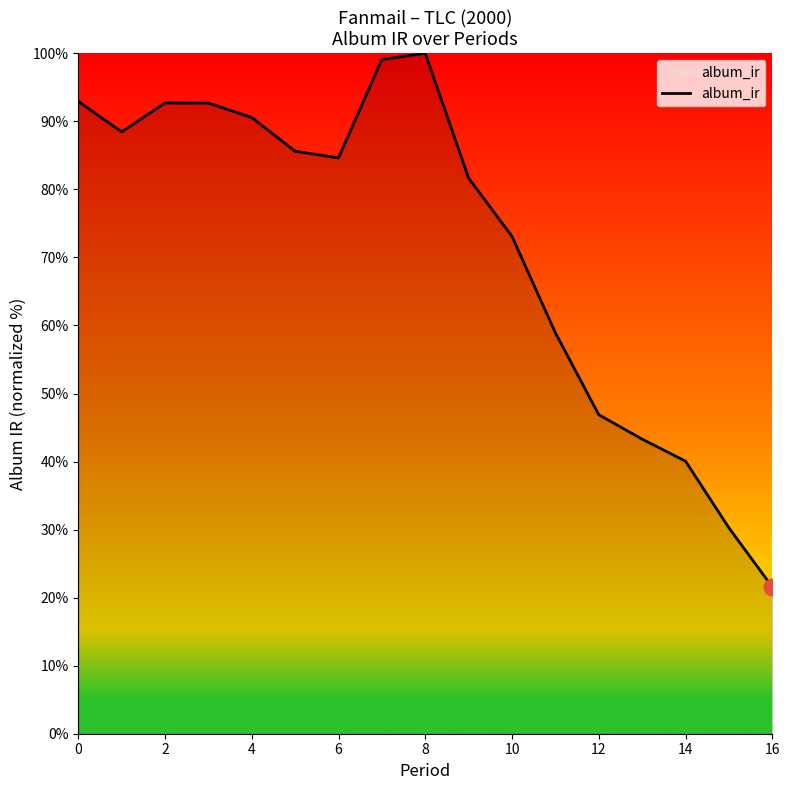

How many lines are shown in the chart?

1